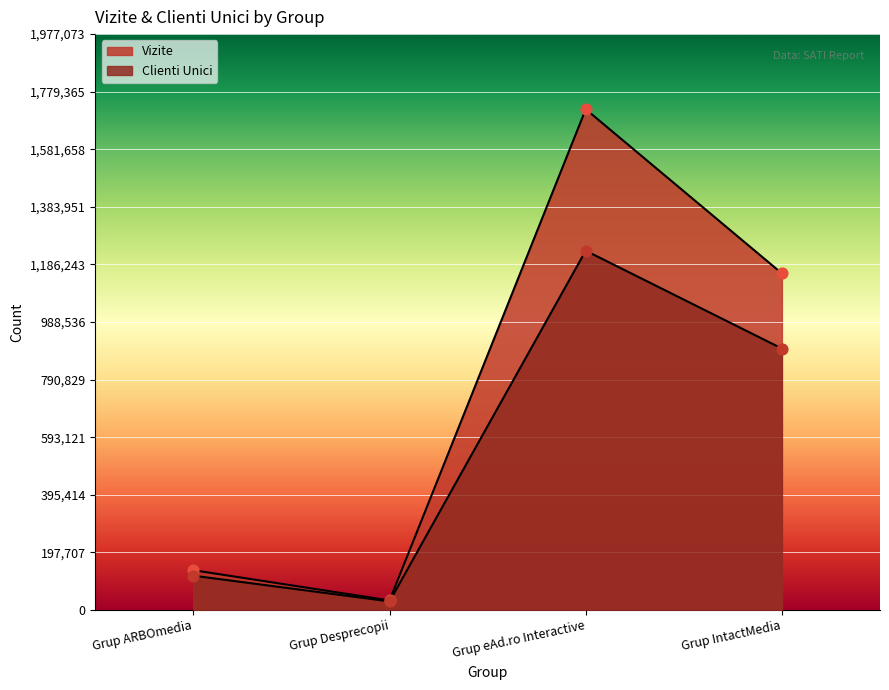

Which series reaches the minimum Y coordinate?

Clienti Unici